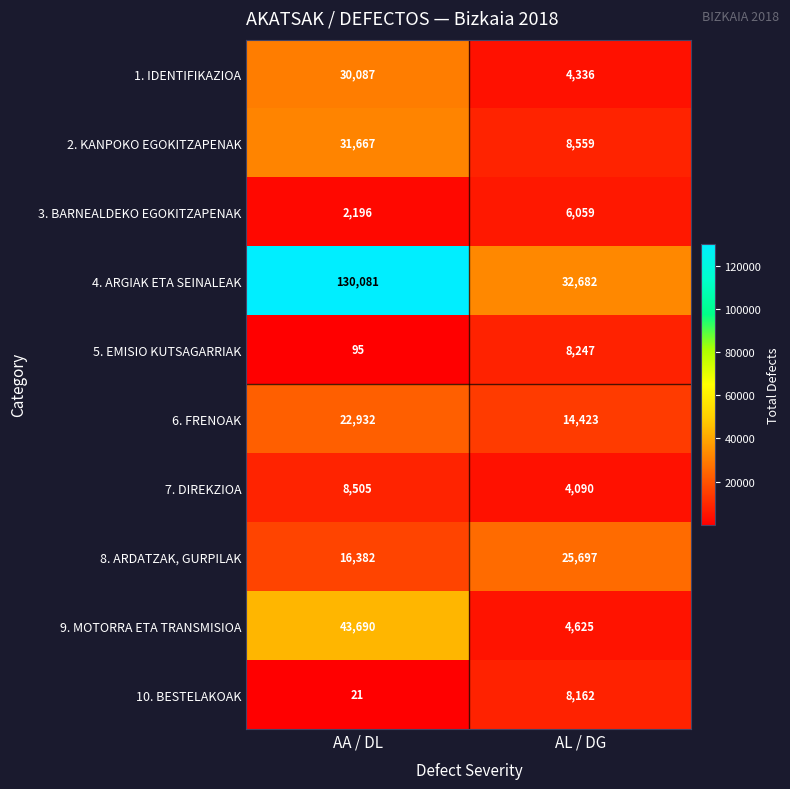

What is the difference between the 9. MOTORRA ETA TRANSMISIOA values at AL / DG and AA / DL?

39065